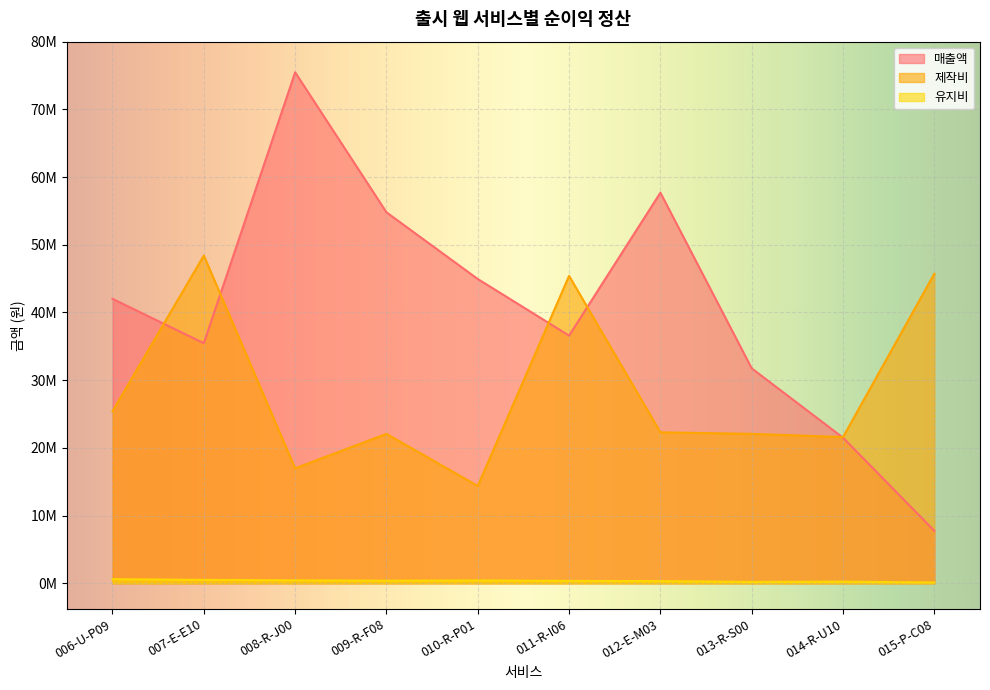

What are all the series names shown in the legend?

매출액, 제작비, 유지비